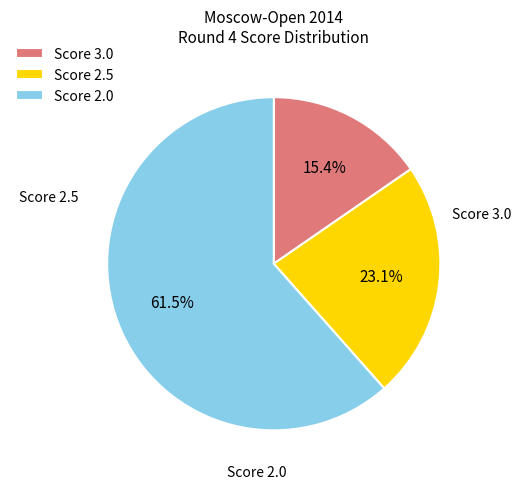

What is the ratio of the value at Score 2.0 to the value at Score 2.5?

2.7